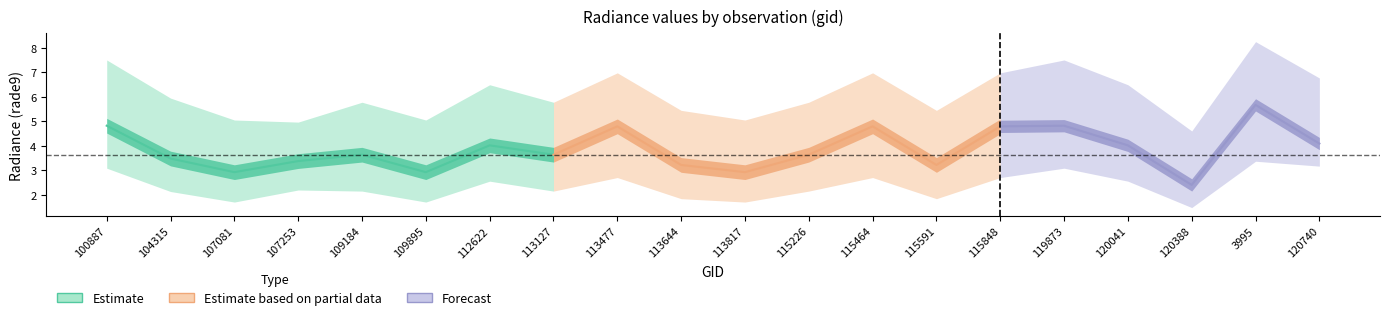

What is the highest value of the rade9_bin_mdn series?

5.7